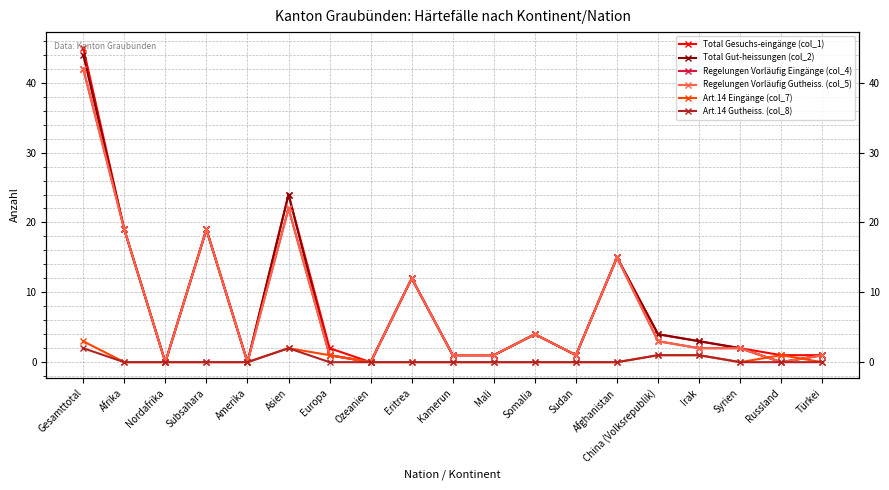

The Art.14 Eingänge (col_7) series shows 5 at Gesamttotal. True or false?

False